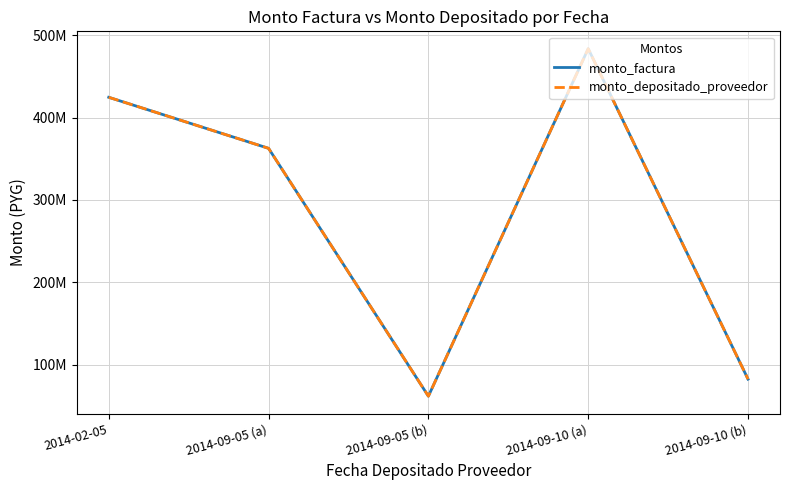

Does the chart have visible grid lines?

Yes